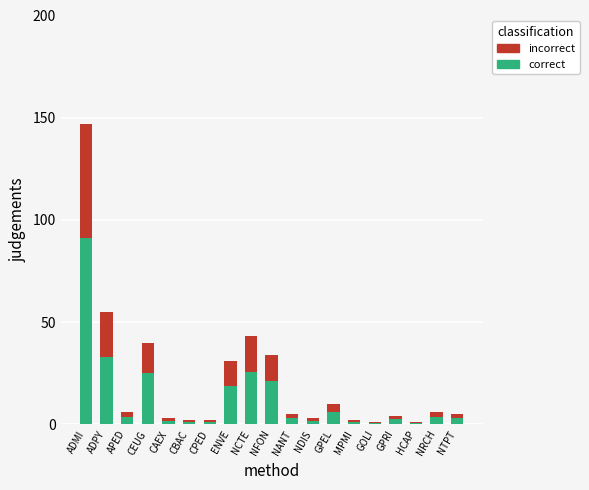

Is it true that correct equals 34.1 at CEUG?

False